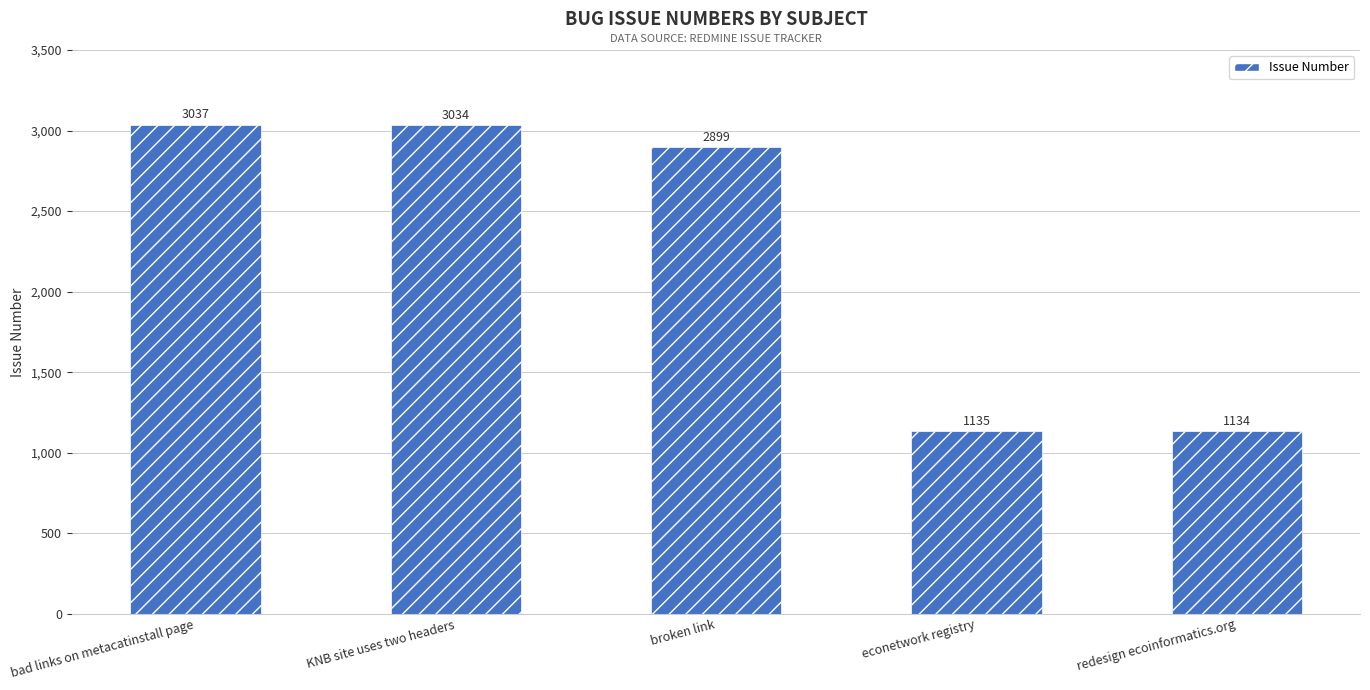

Approximately how many times larger is the value at broken link compared to bad links on metacatinstall page?

1.0